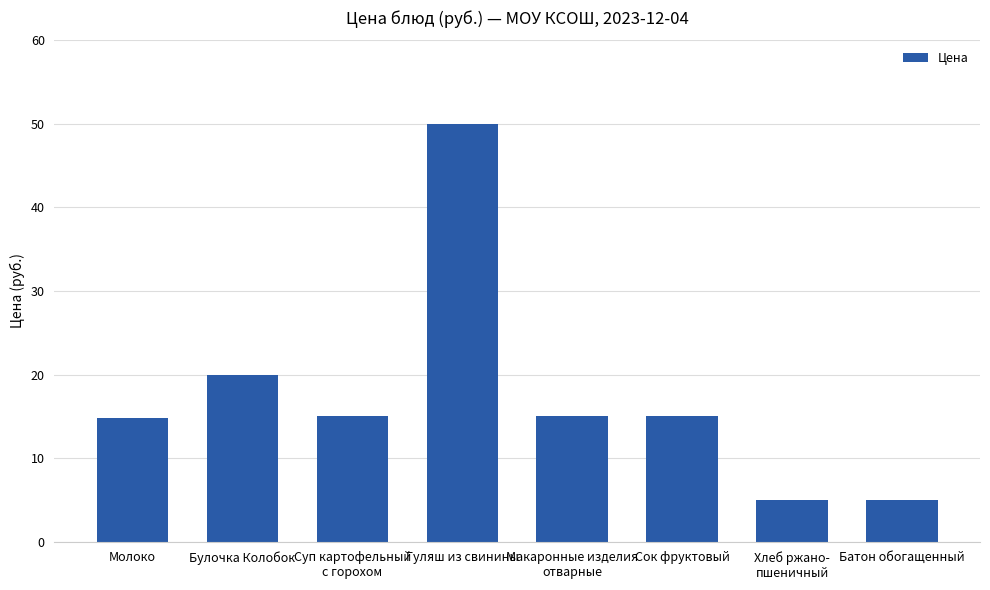

What is the approximate value at Молоко?

14.8